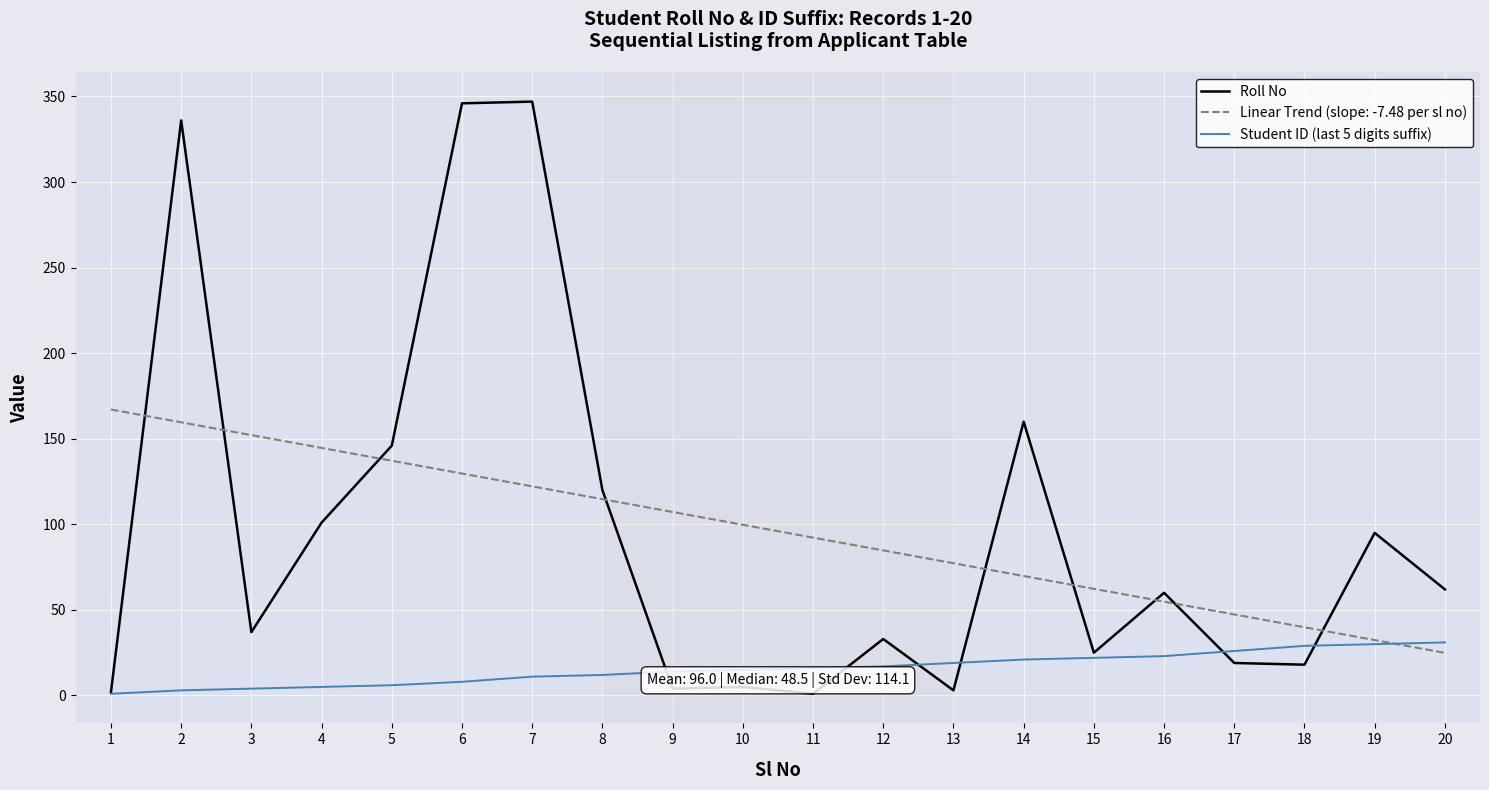

What is the greatest value displayed?

347.0